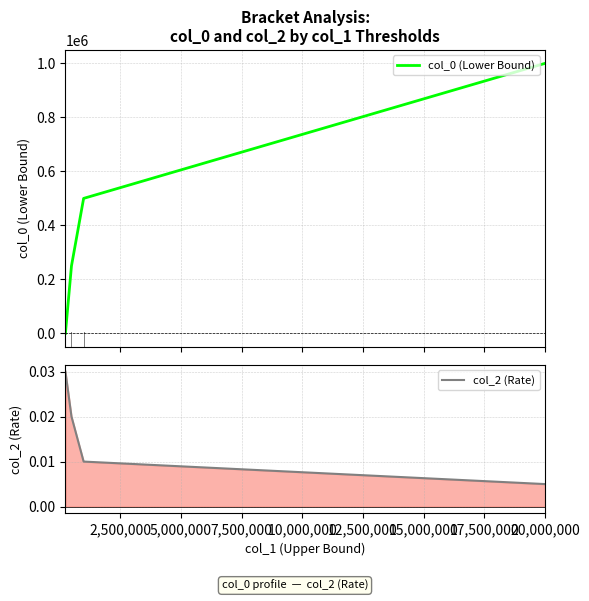

How many values in col_0 (Lower Bound) are above zero?

3